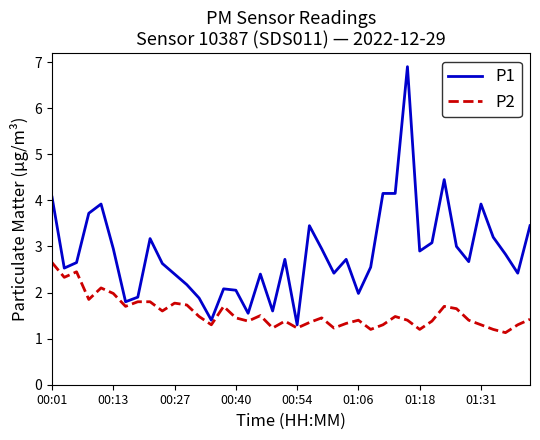

Rank the series by their maximum value, from highest to lowest.

P1, P2